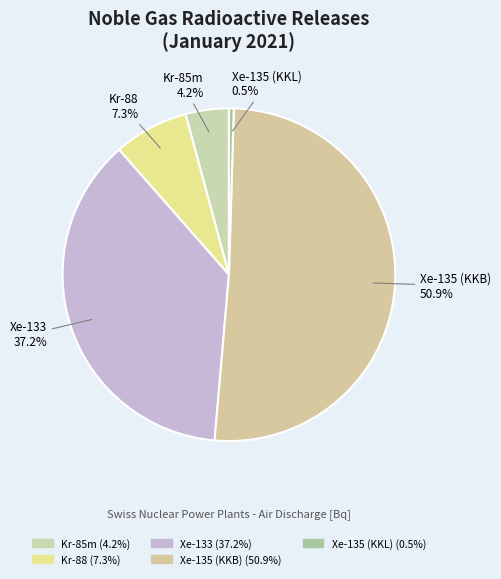

How many slices are in this pie chart?

5